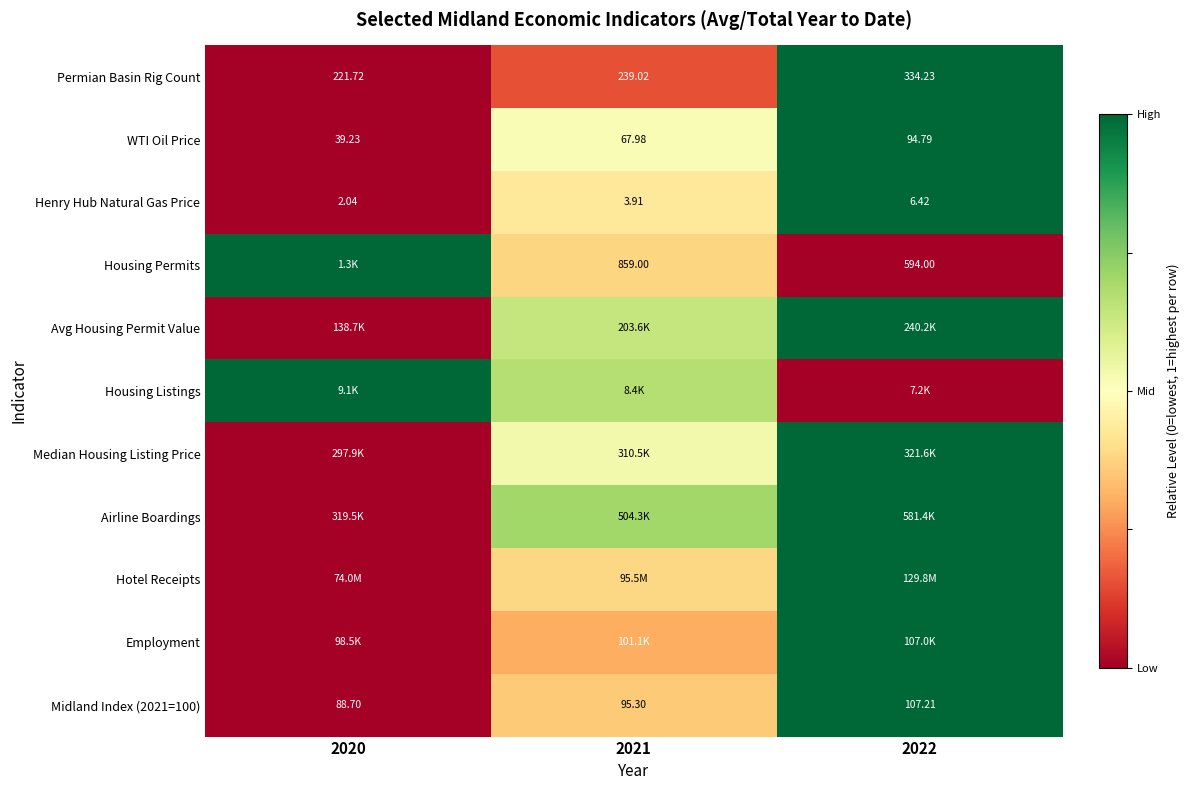

How many Airline Boardings values are between 0 and 1?

3